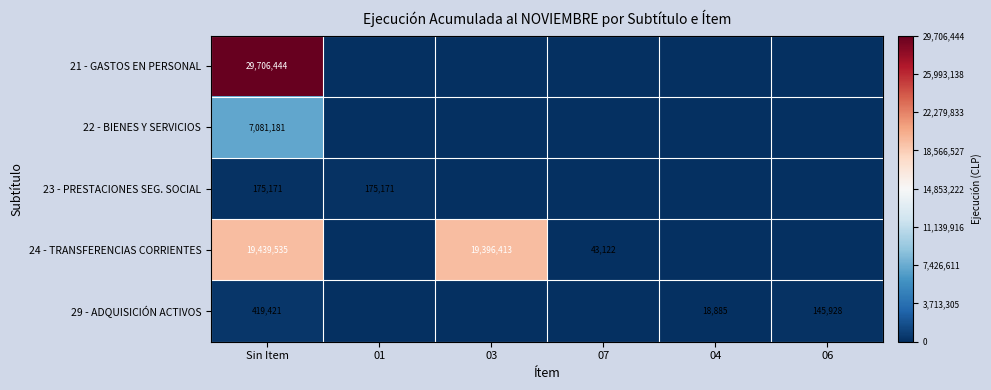

Is it true that 22 - BIENES Y SERVICIOS equals 7081181 at Sin Item?

True